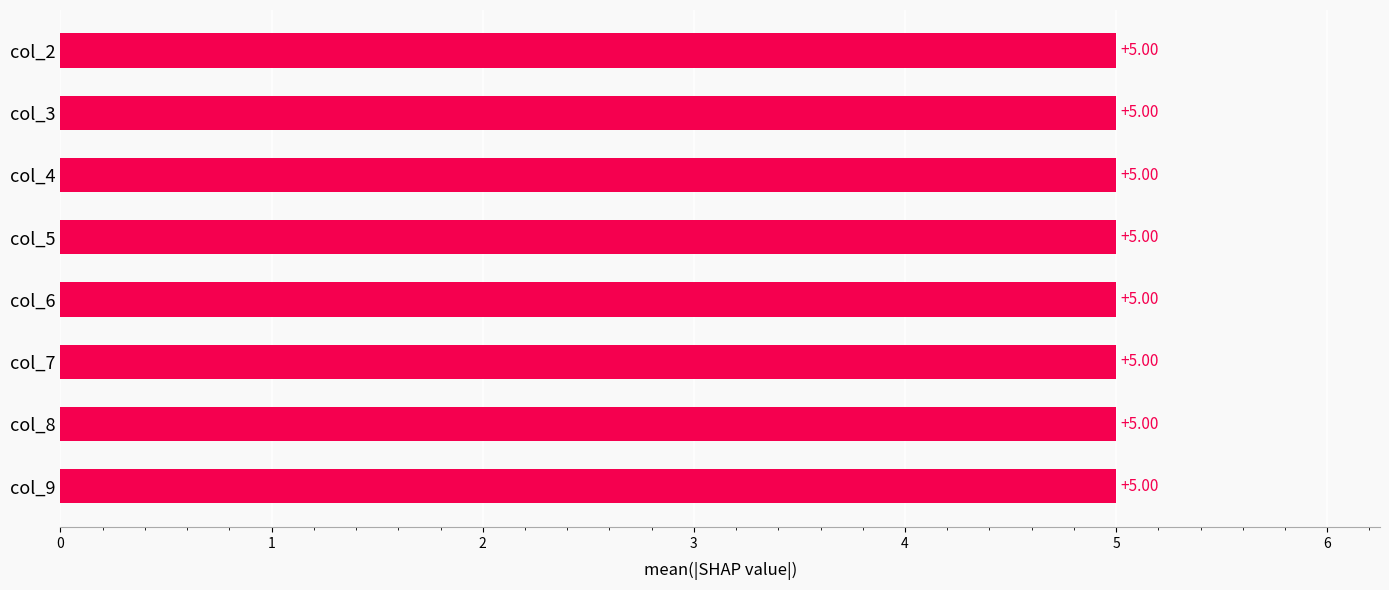

Where is the data nearest to the value 5?

col_6